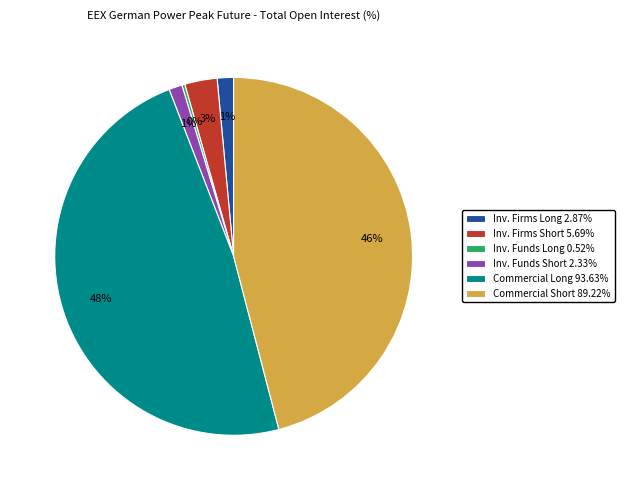

To the nearest percent, what is the average slice percentage?

17%